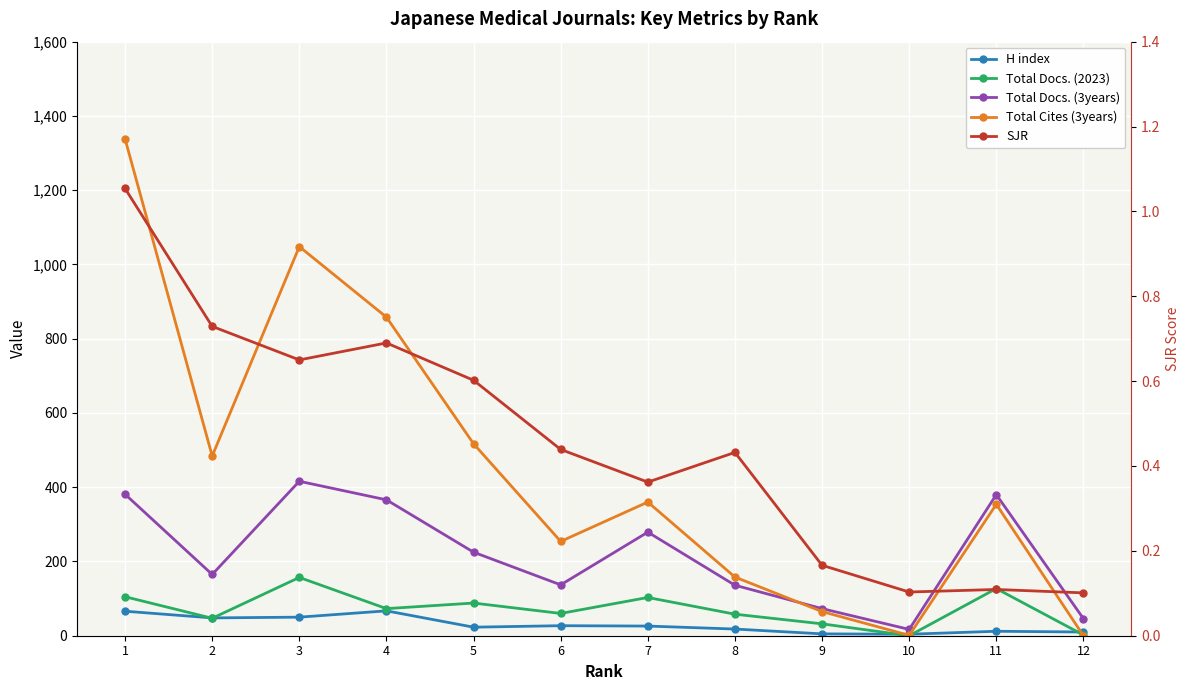

At how many categories does at least one series exceed 1288?

1